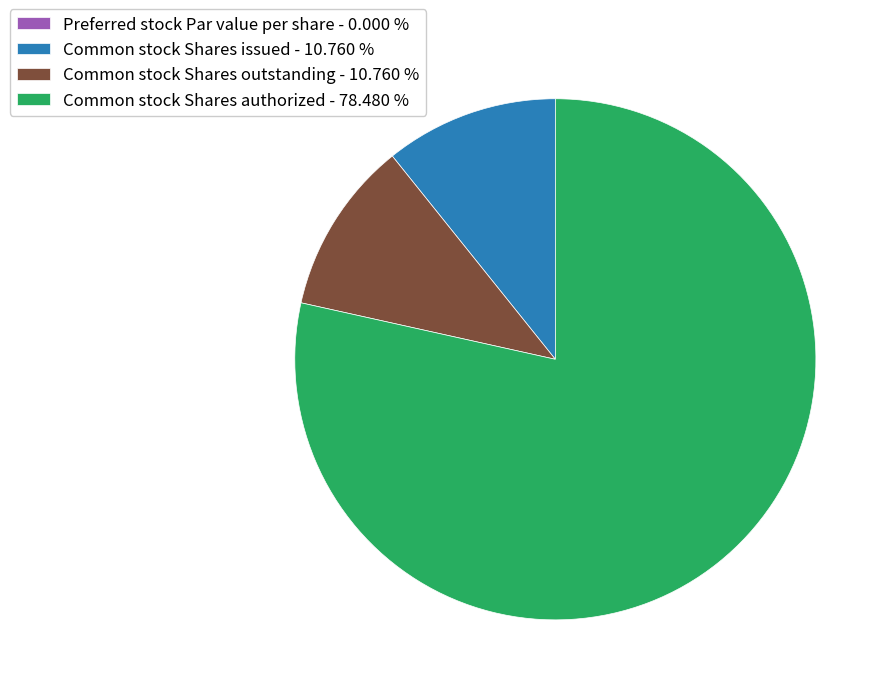

Which category has the biggest portion of the pie?

Common stock Shares authorized - 78.480 %